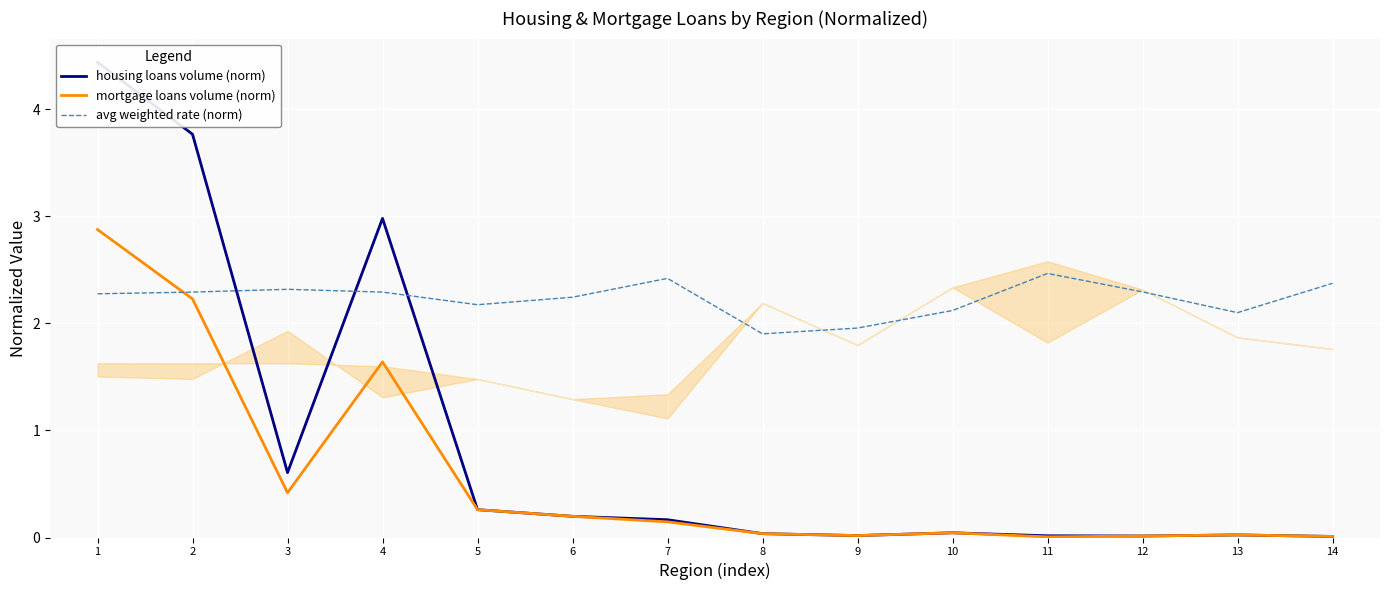

What are all the series names shown in the legend?

housing loans volume (norm), mortgage loans volume (norm), avg weighted rate (norm)